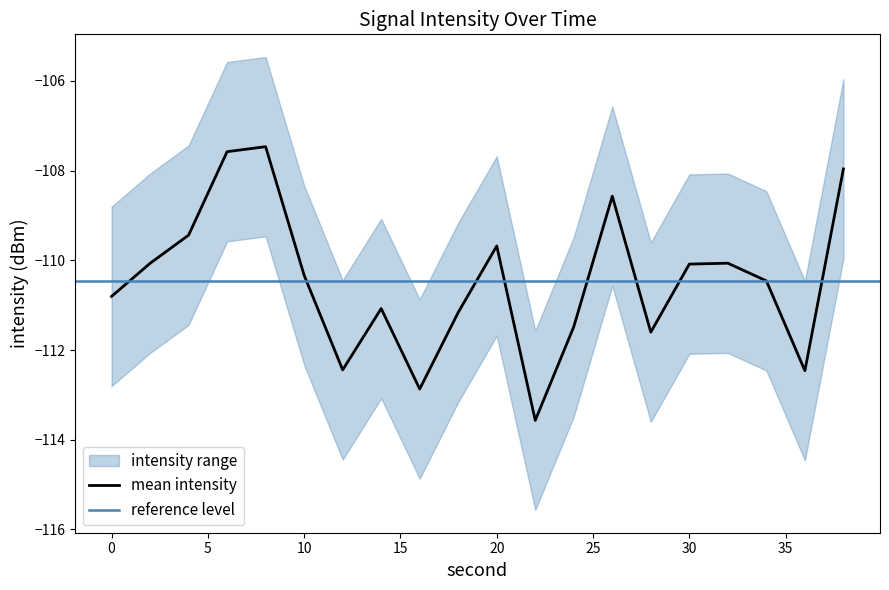

What is the maximum value for upper_intensity?

-105.5